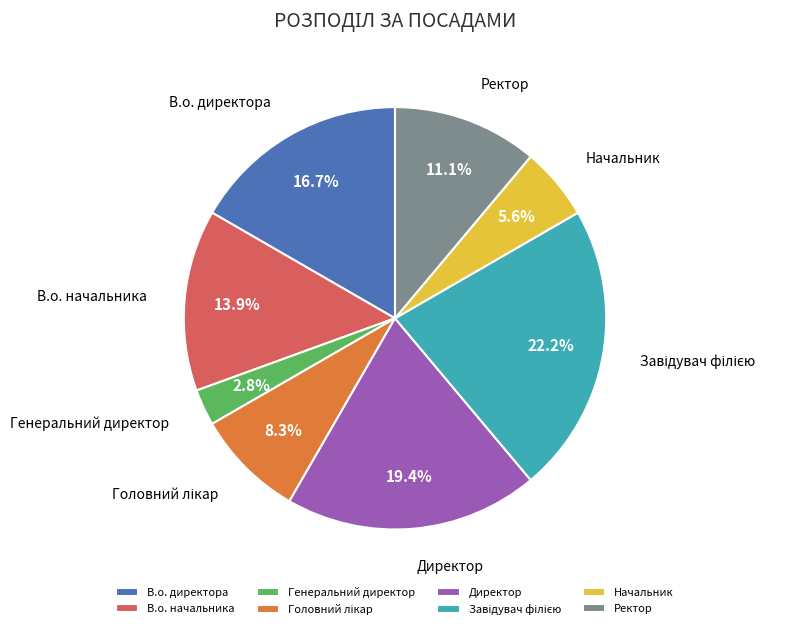

Does any single category account for the majority?

No